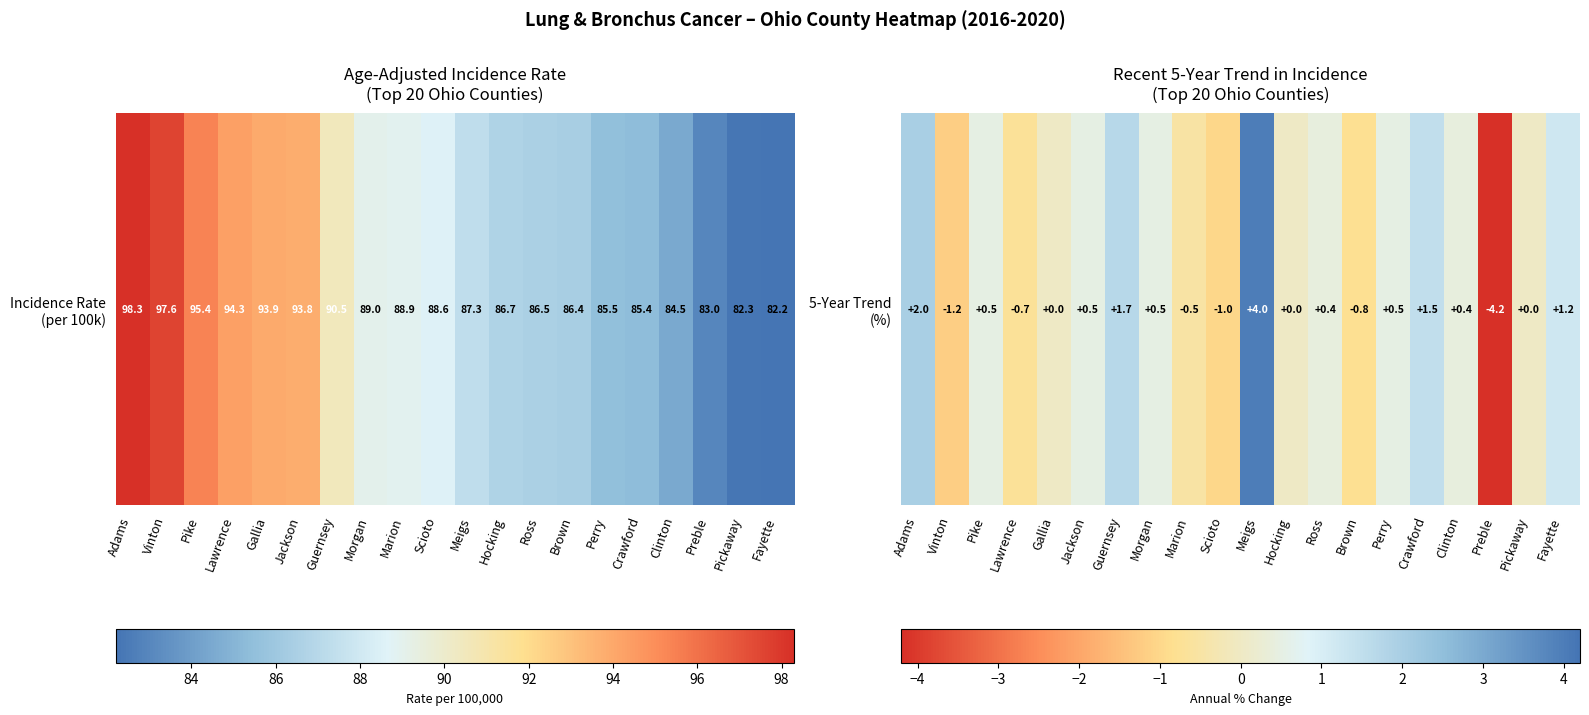

What is the approximate value at Fayette?

1.2